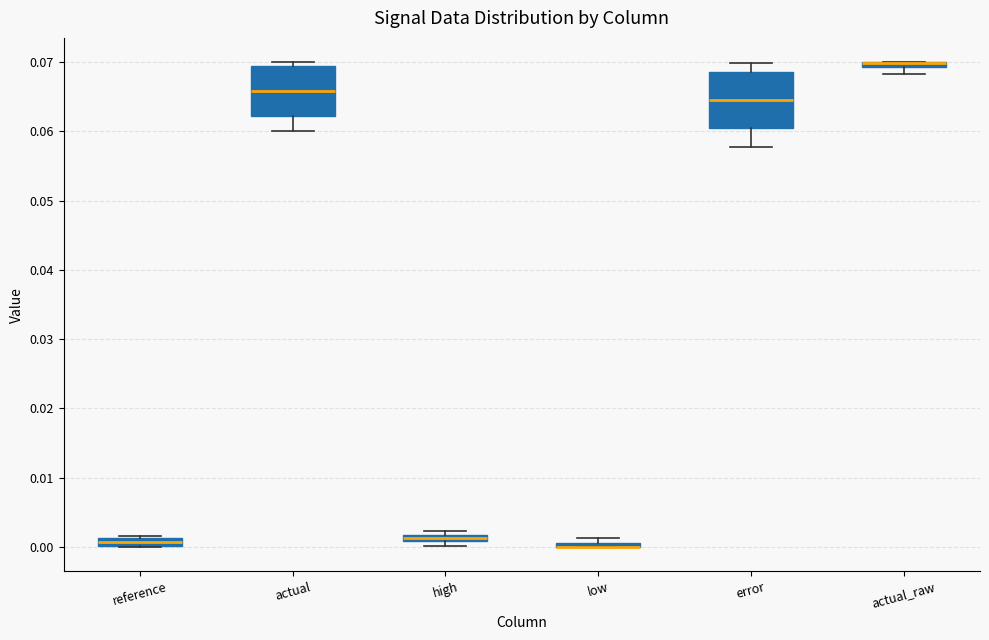

Where is the lower edge of the box for reference on the y-axis? The values are not printed on the chart, so give them approximately, as read against the axis.

0.000